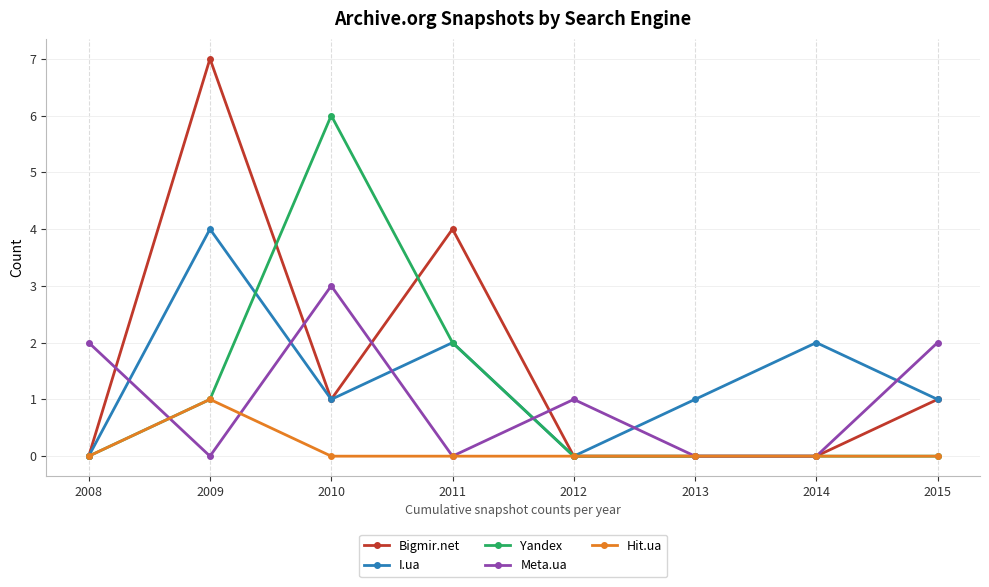

How many data points does each series have?

8